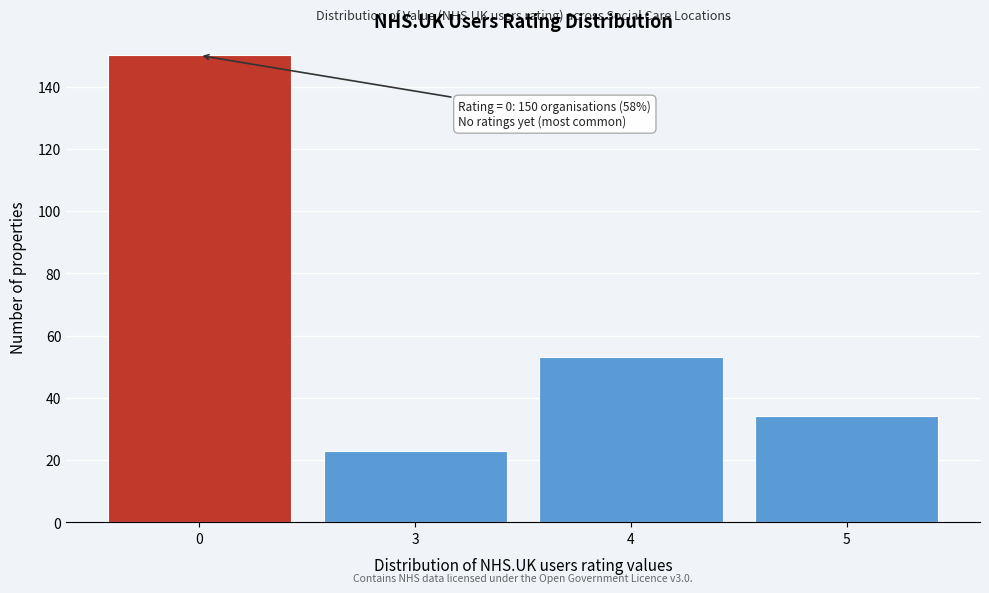

Reading left to right, transcribe all the data shown in this chart.

0=150	3=23	4=53	5=34